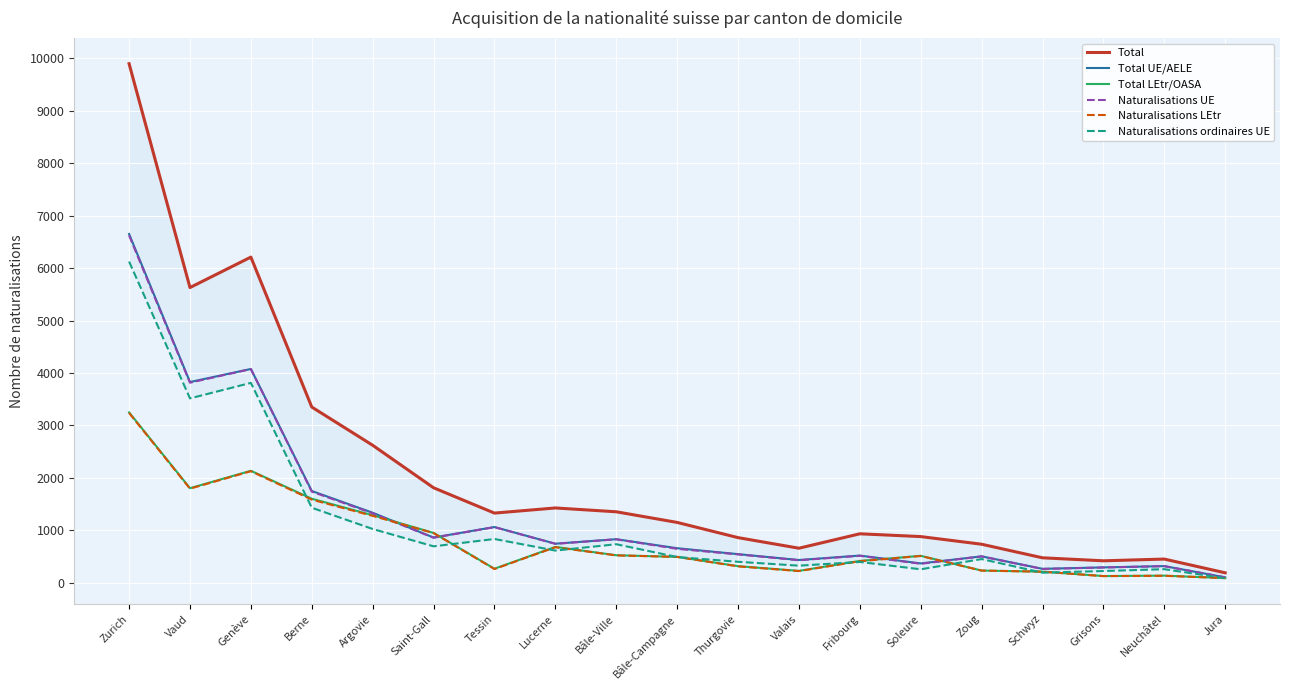

What is the label of the 9th point from the right?

Thurgovie